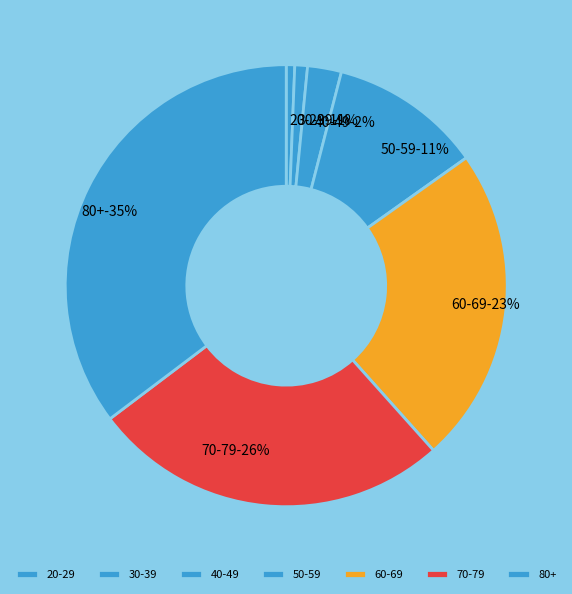

To the nearest percent, what is the combined percentage of 70-79 and 50-59?

37%